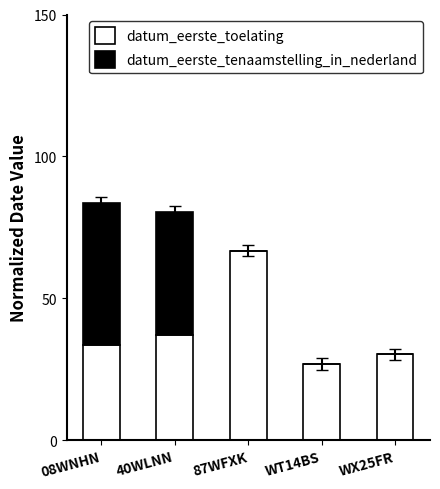

How many values in the datum_eerste_toelating series exceed 33?

3